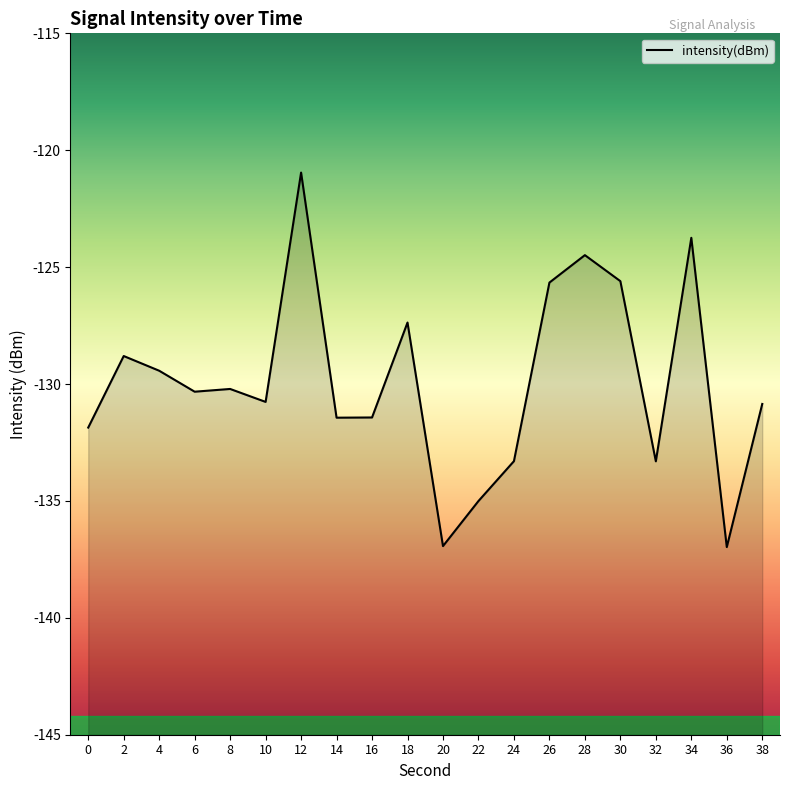

Reading left to right, transcribe all the data shown in this chart.

-131.9	-128.8	-129.4	-130.3	-130.2	-130.8	-121.0	-131.4	-131.4	-127.4	-136.9	-135.0	-133.3	-125.7	-124.5	-125.6	-133.3	-123.7	-137.0	-130.9